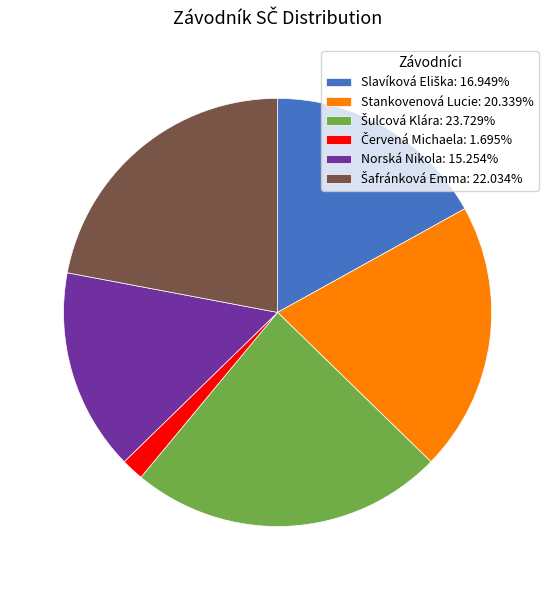

How many slices are in this pie chart?

6